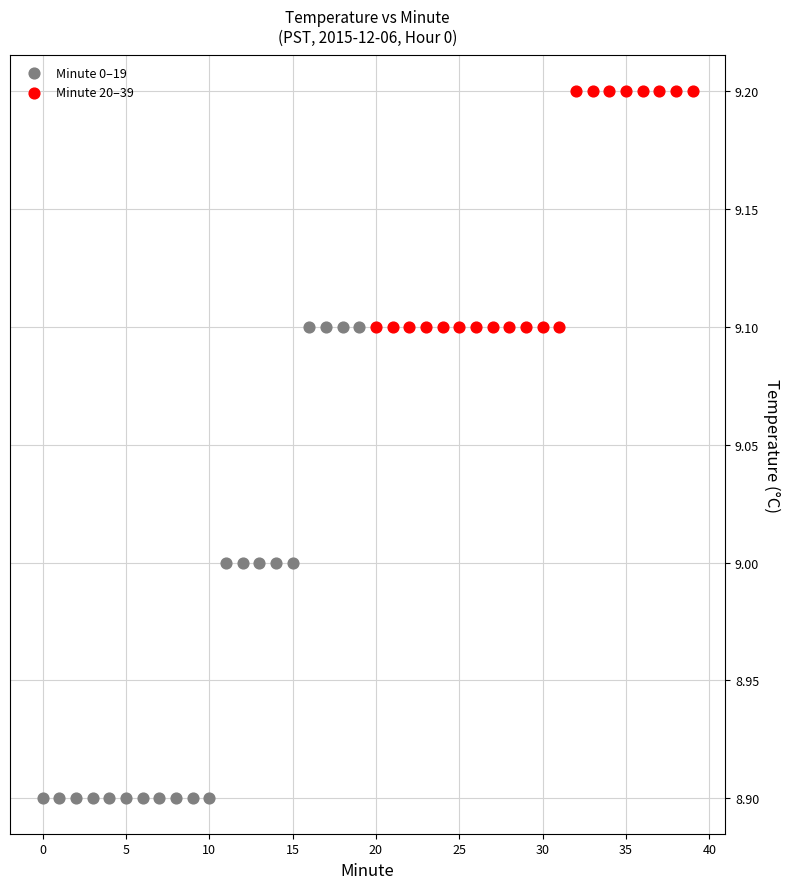

Which series has the largest Y range (max minus min)?

Minute 0–19